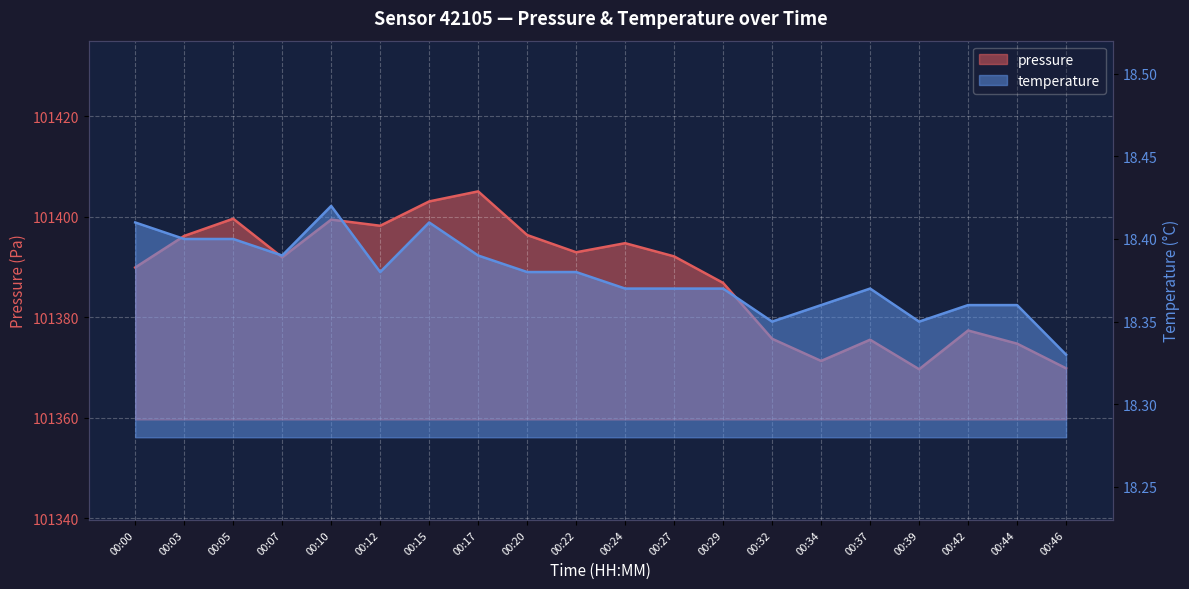

What is the total value across all series at 00:05?

101418.0